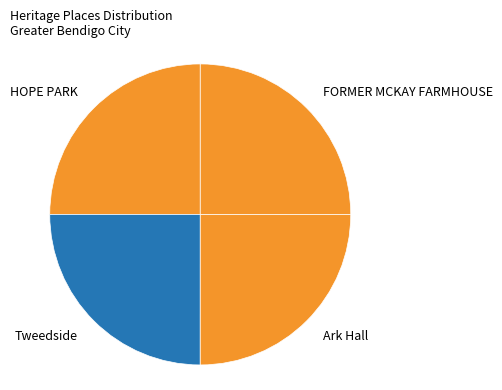

True or false: Ark Hall accounts for 25% of the total.

True